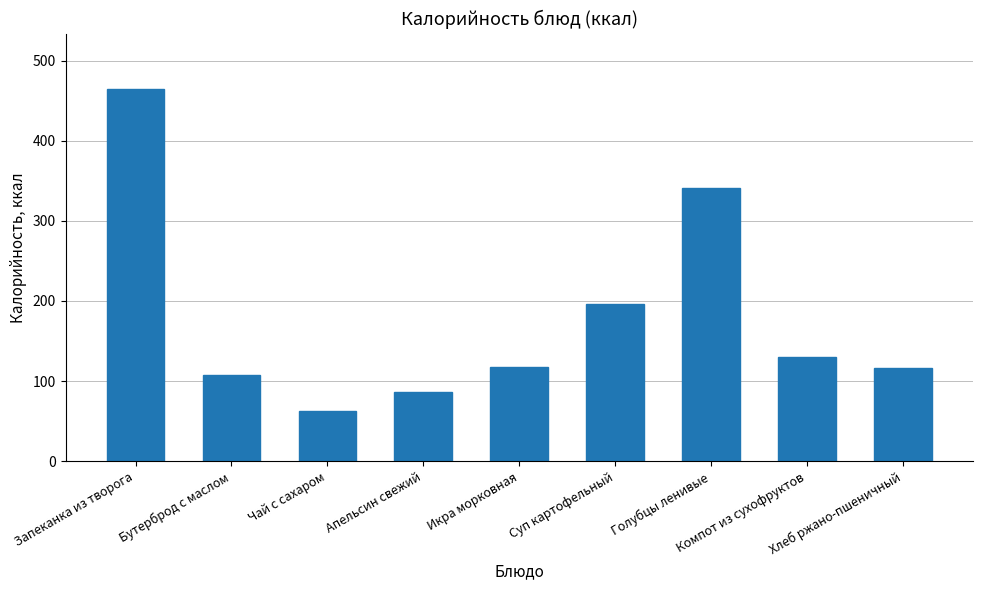

What is the value of the 2nd bar from the left?

107.9